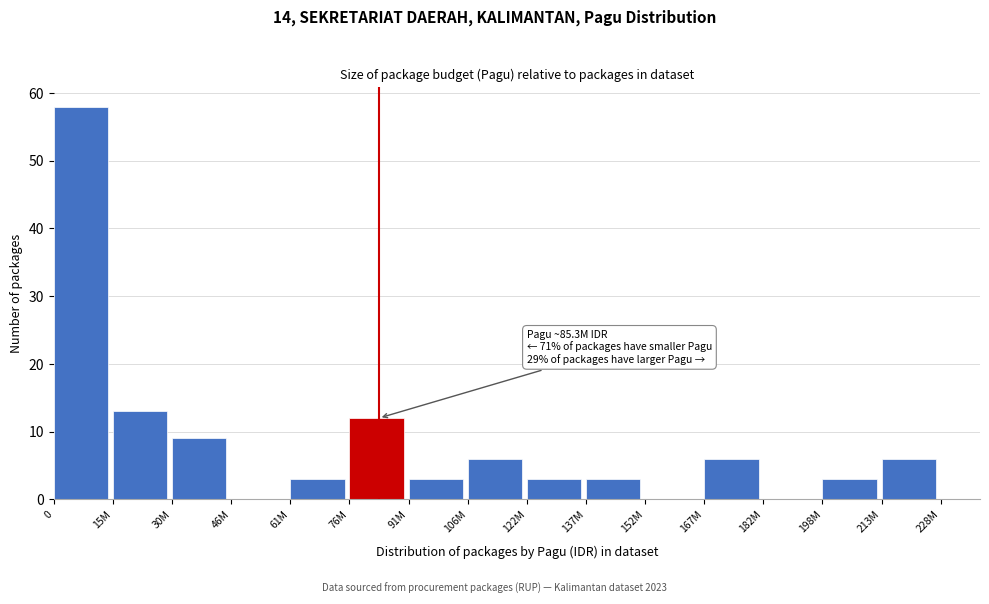

Reading left to right, what are all the values shown in this chart?

0=58	15M=13	30M=9	46M=0	61M=3	76M=12	91M=3	106M=6	122M=3	137M=3	152M=0	167M=6	182M=0	198M=3	213M=6